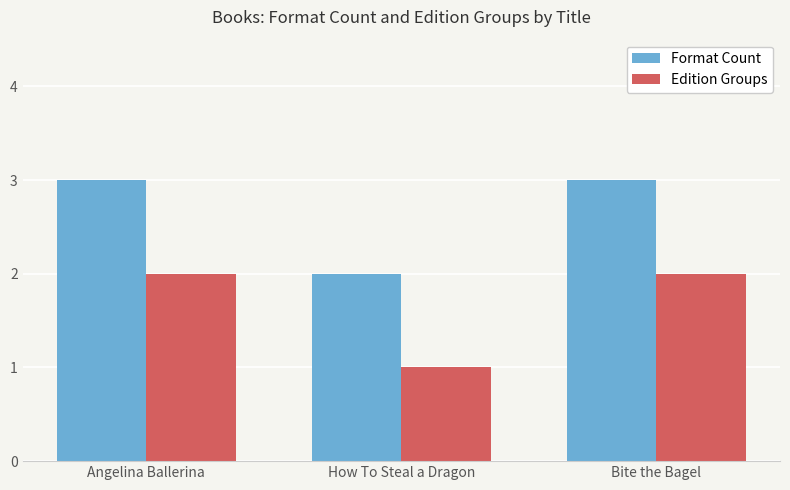

The value of Format Count at How To Steal a Dragon is 2. True or false?

True